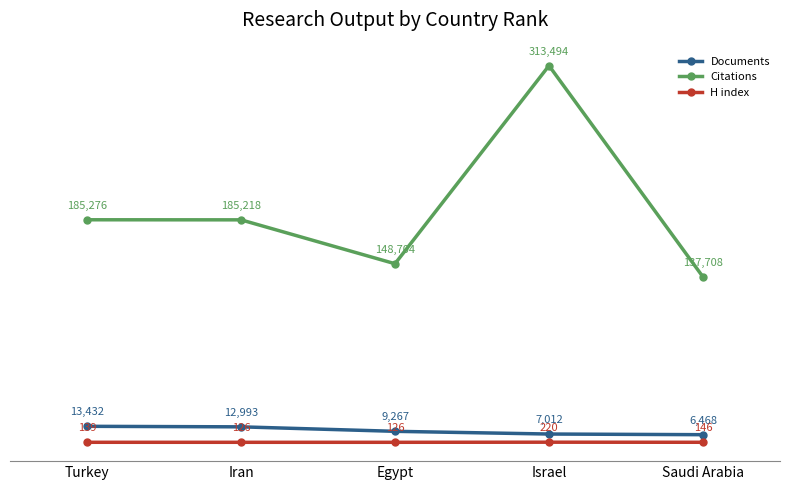

How many lines are shown in the chart?

3